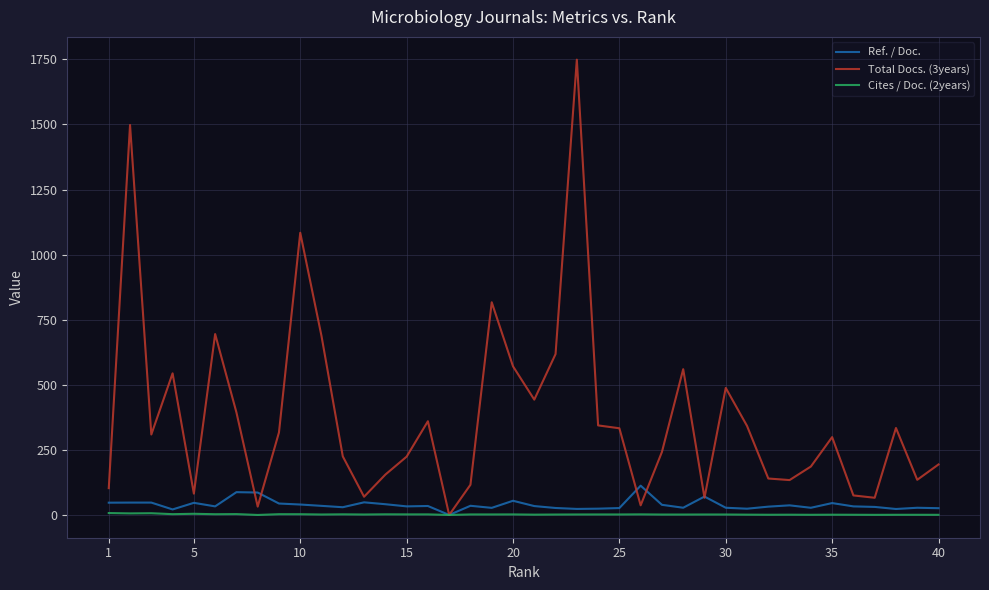

Which series has the largest total across all categories?

Total Docs. (3years)